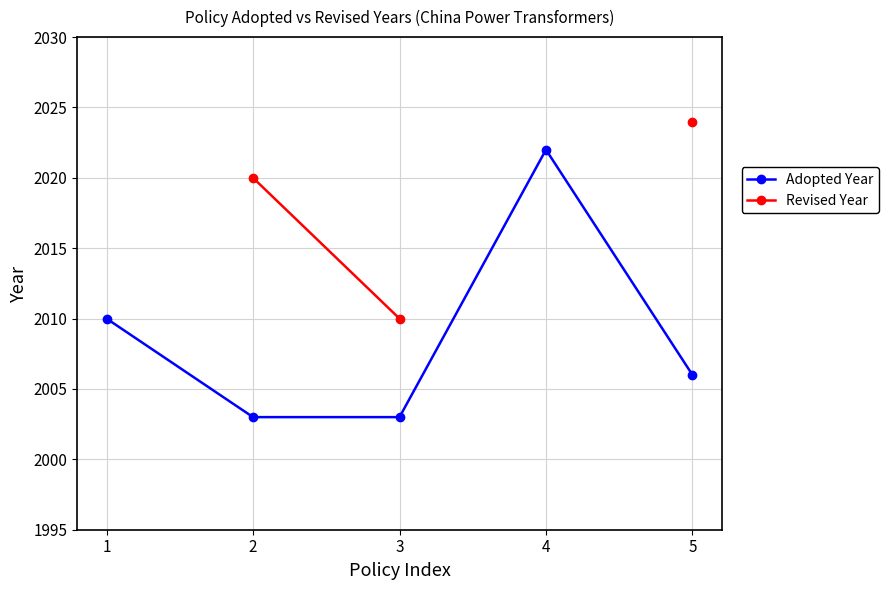

How many data points in Adopted Year are above 2006?

2